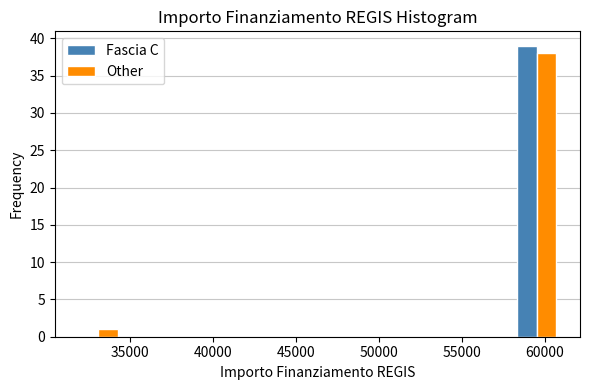

Reading left to right, list every range on the x-axis with the height of the bar of each series over it. Neither the bar edges nor the heights are printed on the chart, so give them approximately, as read against the axes.

31500 to 34500: Fascia C=0	Other=1
34500 to 37500: Fascia C=0	Other=0
37500 to 40500: Fascia C=0	Other=0
40500 to 43500: Fascia C=0	Other=0
43500 to 46500: Fascia C=0	Other=0
46500 to 49000: Fascia C=0	Other=0
49000 to 52000: Fascia C=0	Other=0
52000 to 55000: Fascia C=0	Other=0
55000 to 58000: Fascia C=0	Other=0
58000 to 61000: Fascia C=39	Other=38